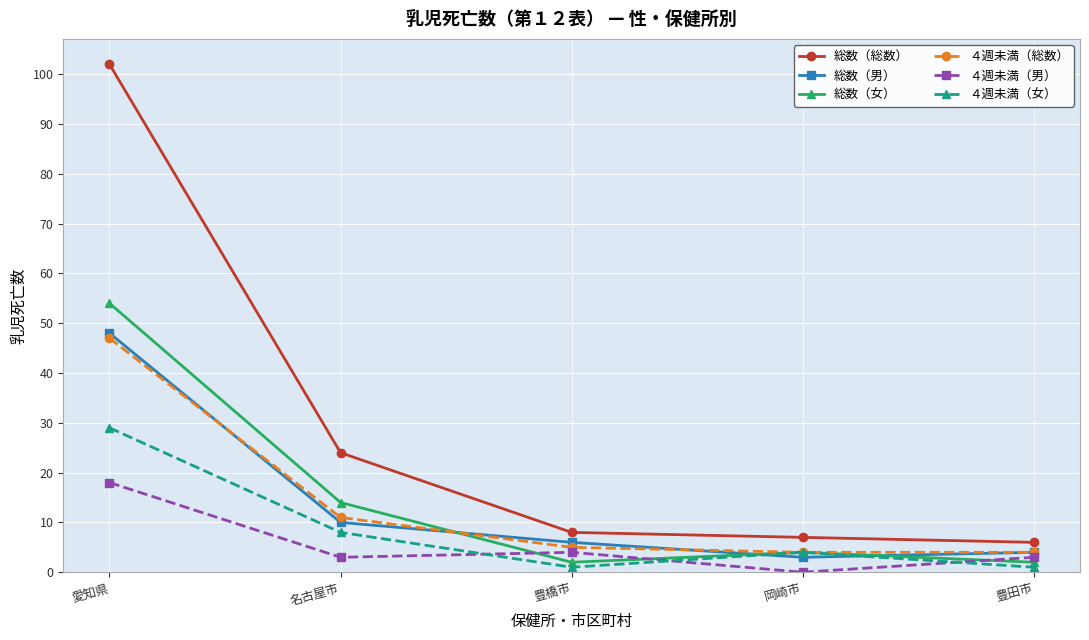

What is the total value across all series at 名古屋市?

70